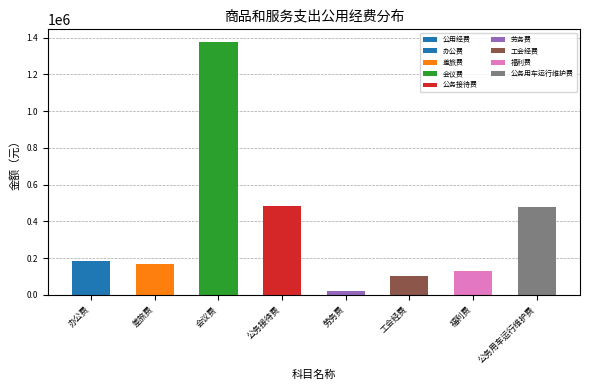

What is the difference between the maximum and second lowest values?

1272077.0